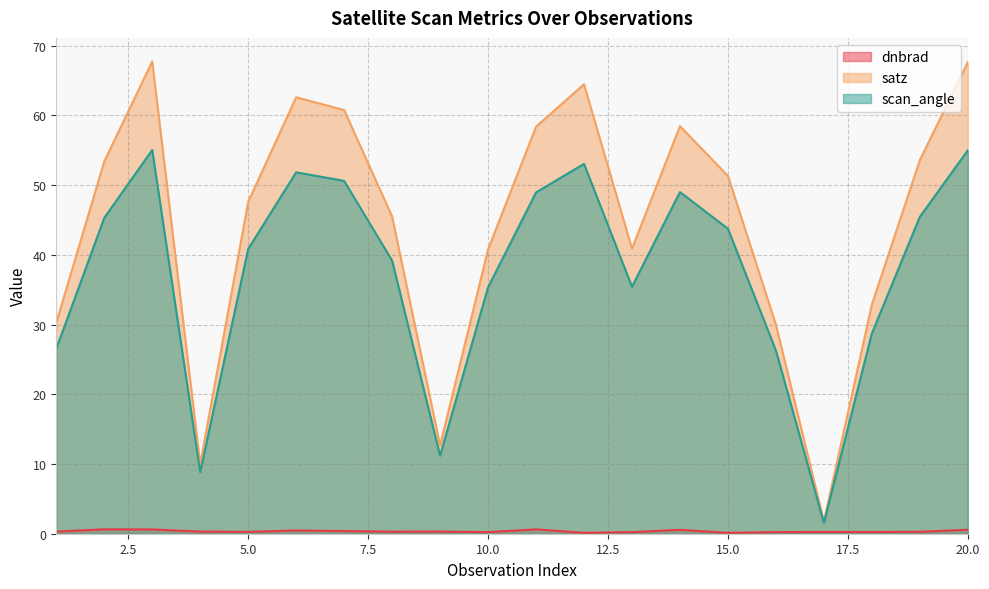

True or false: scan_angle has more than 1 interior local peaks.

True